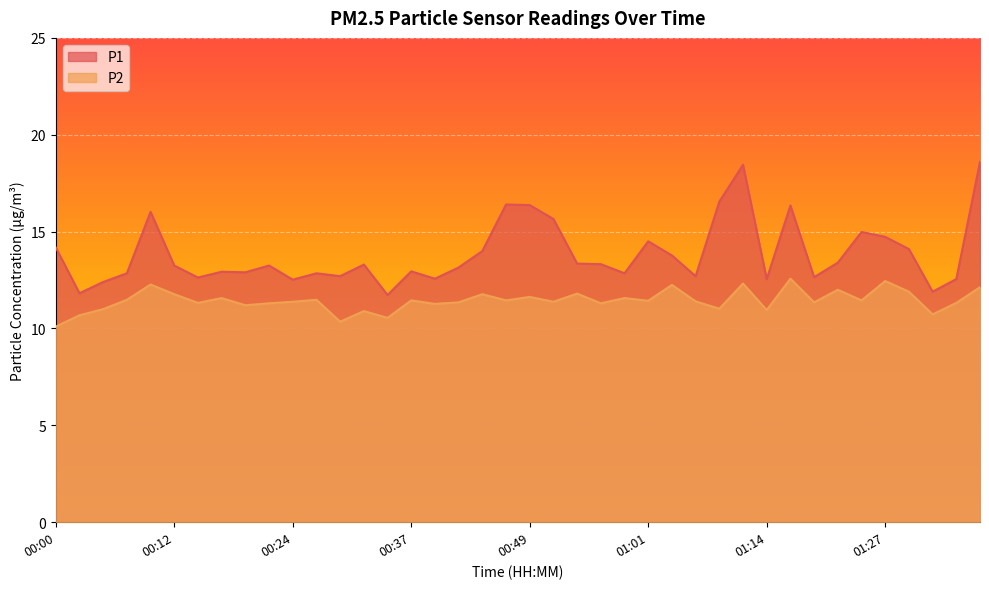

Which series has the widest spread of values?

P1